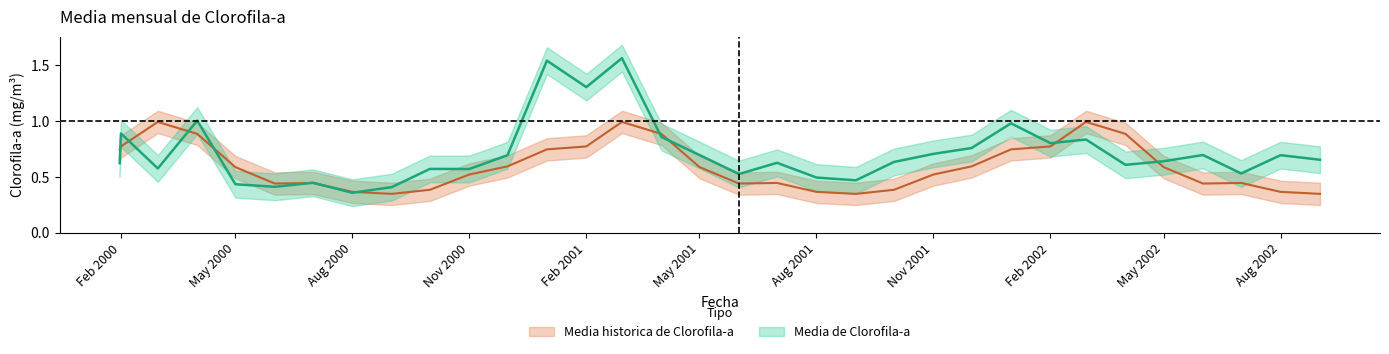

What is the label of the 13th point from the right?

2001-09-01